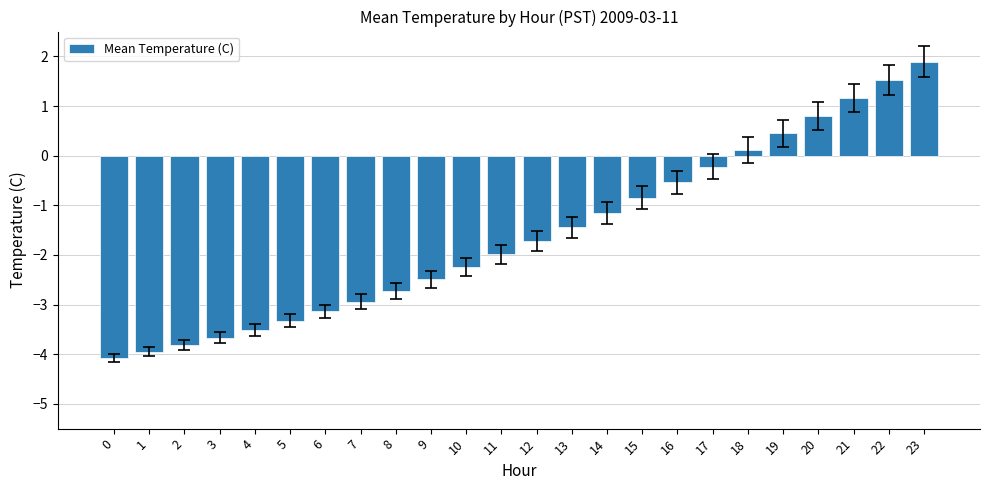

What is the sum of all values?

-37.9